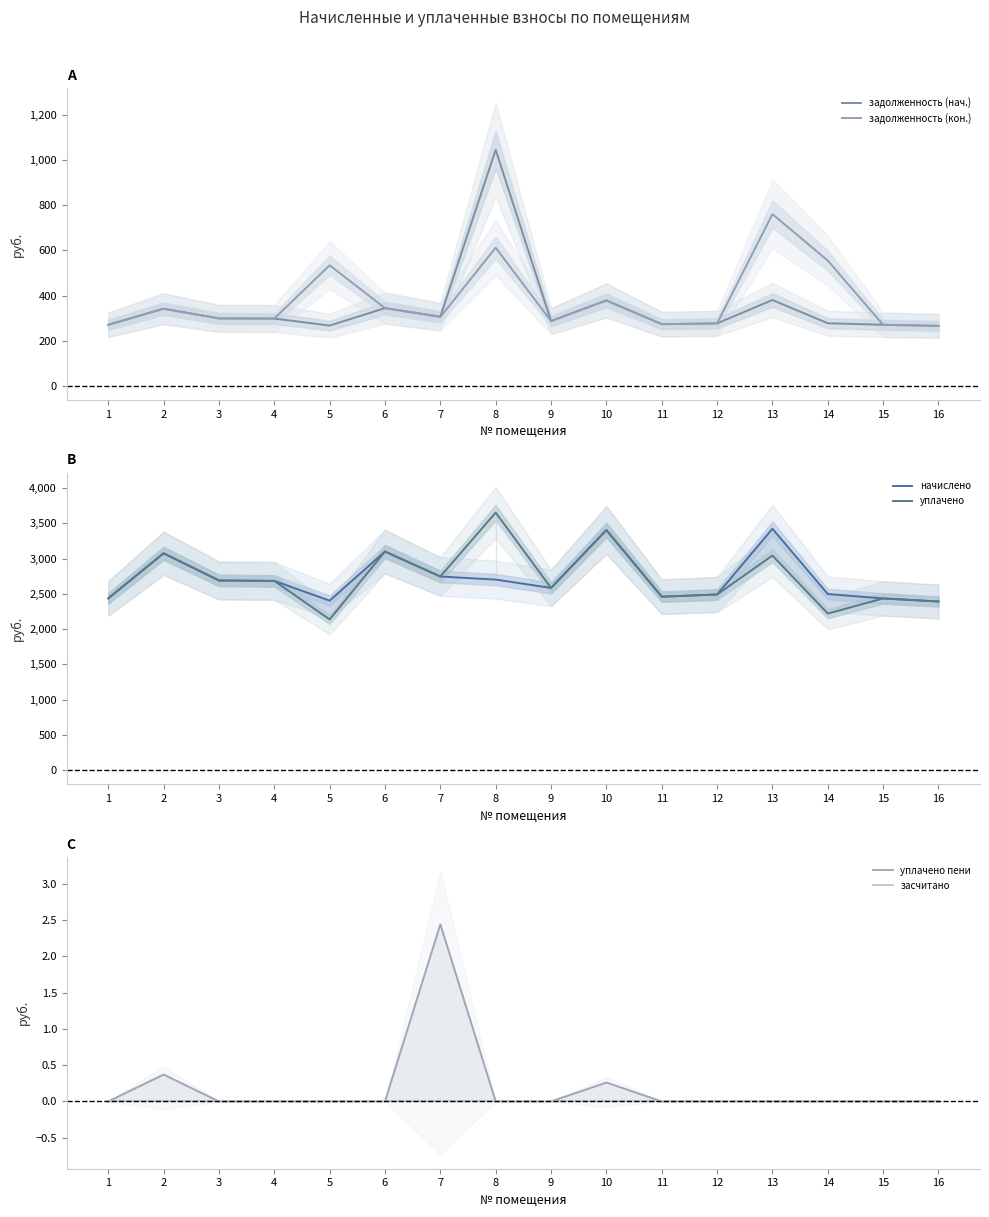

What is the difference between the highest and lowest values at 15?

2434.3